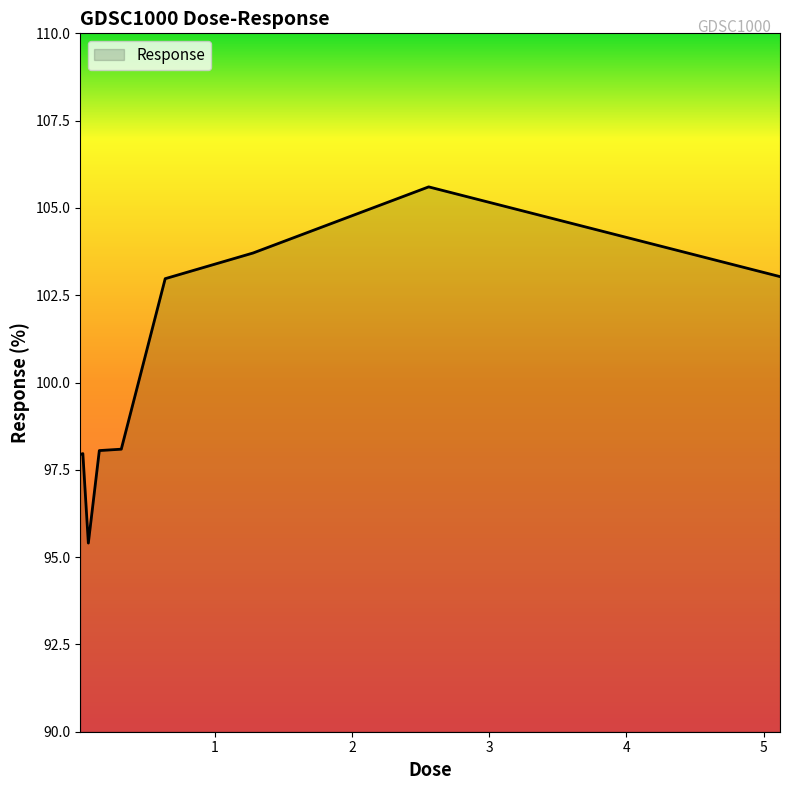

What is the greatest value displayed?

105.6